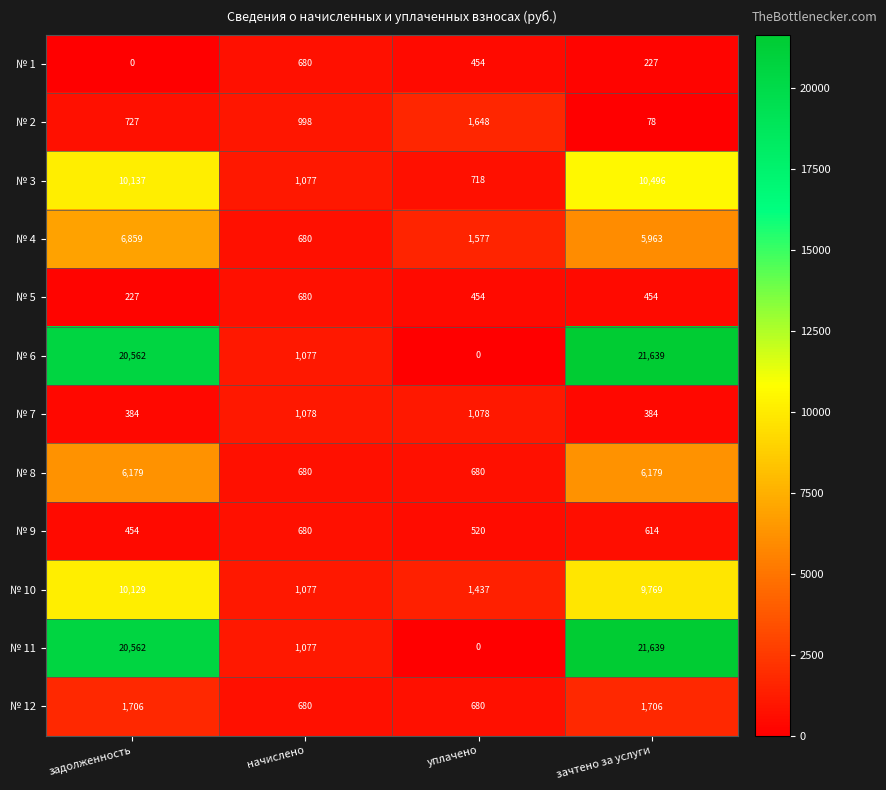

What is the difference between the maximum and second lowest values in the № 11 series?

20562